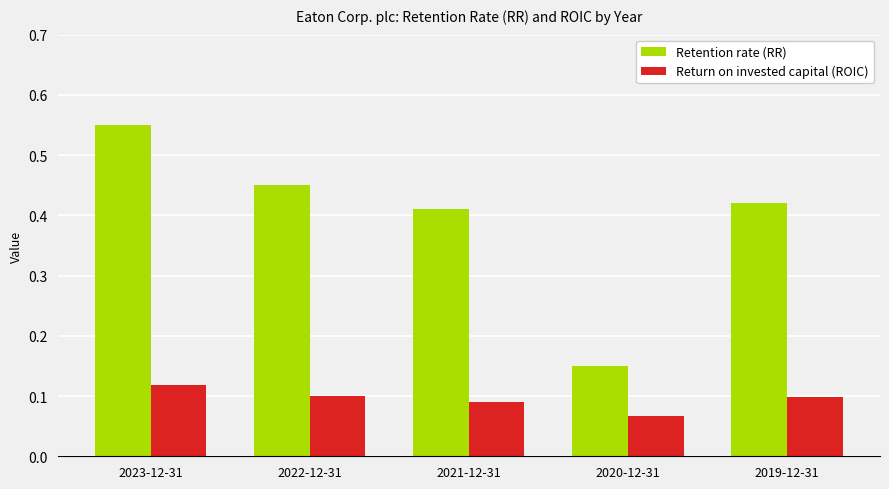

The Retention rate (RR) series shows 0.3 at 2019-12-31. True or false?

False